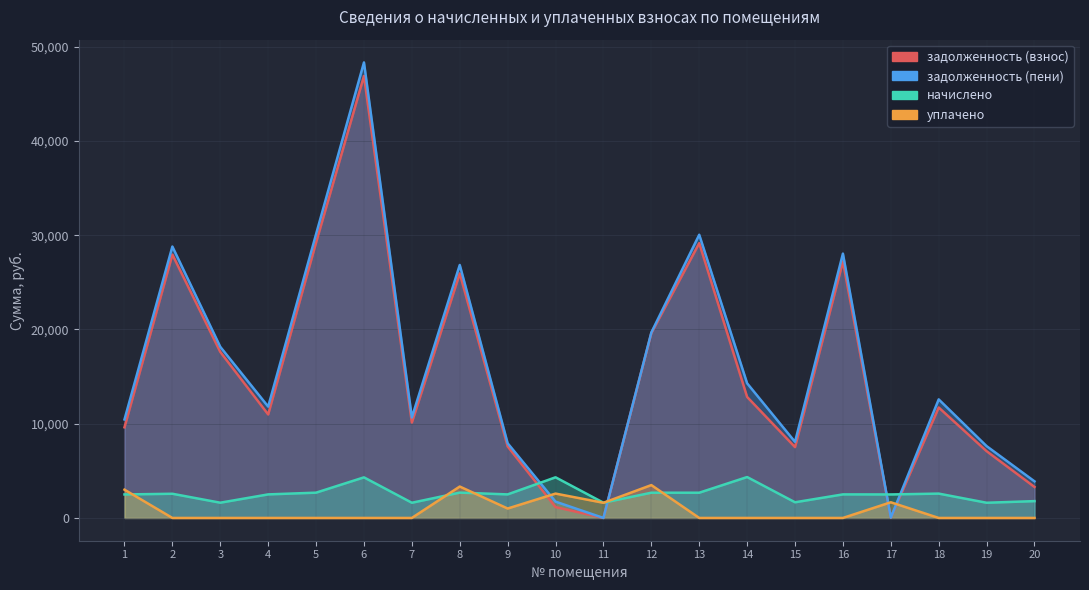

What is the difference between the задолженность (пени) values at 6 and 4?

36522.7